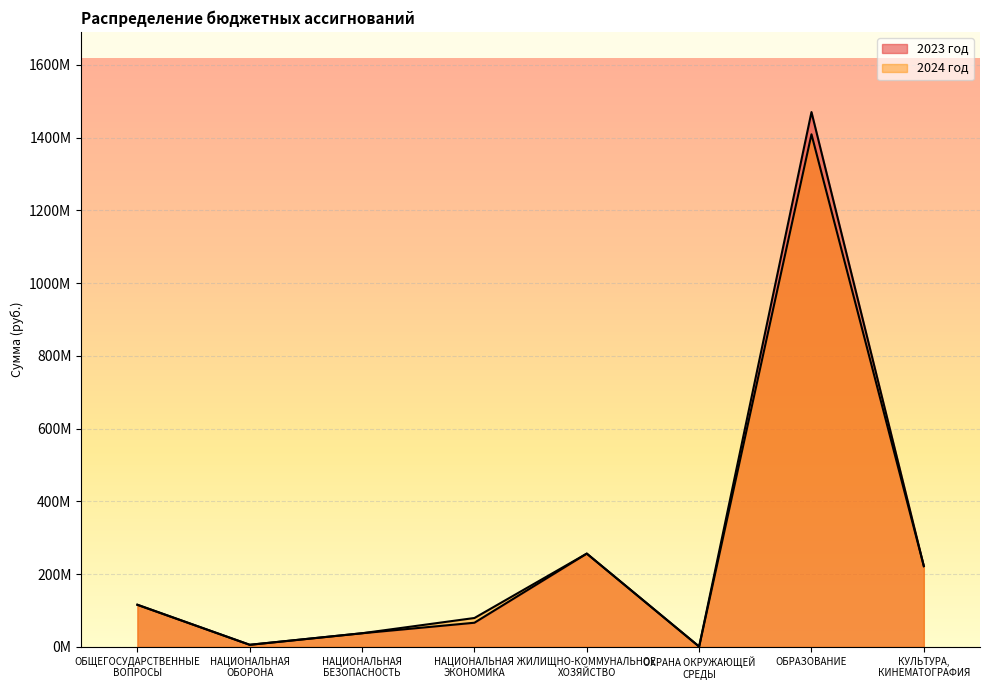

What are all the series names shown in the legend?

2023 год, 2024 год